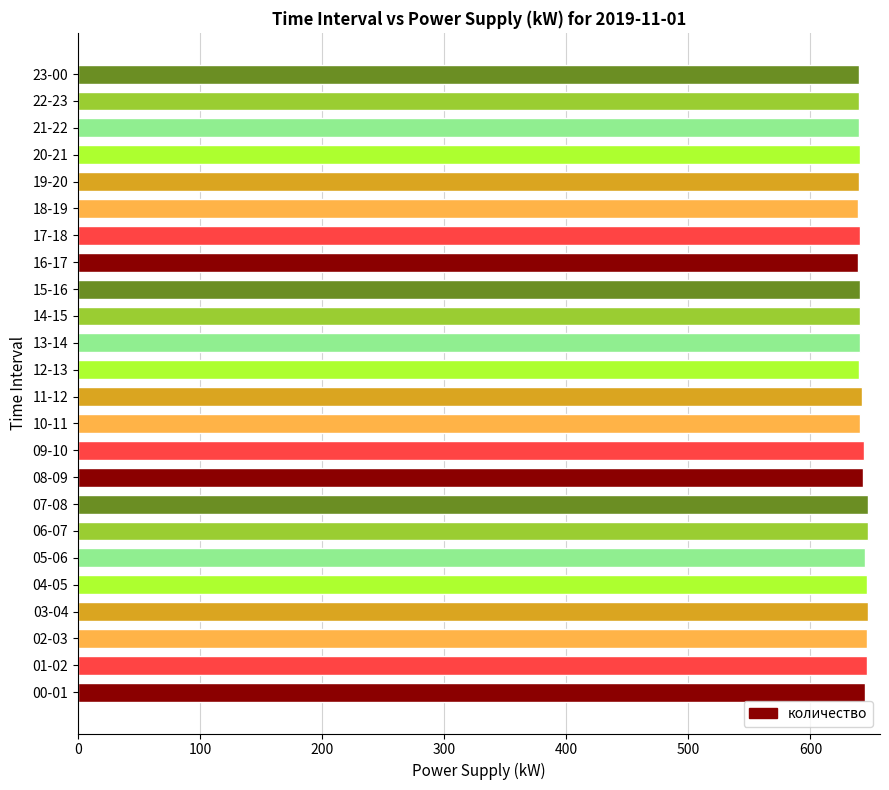

The value at 22-23 is 422. True or false?

False